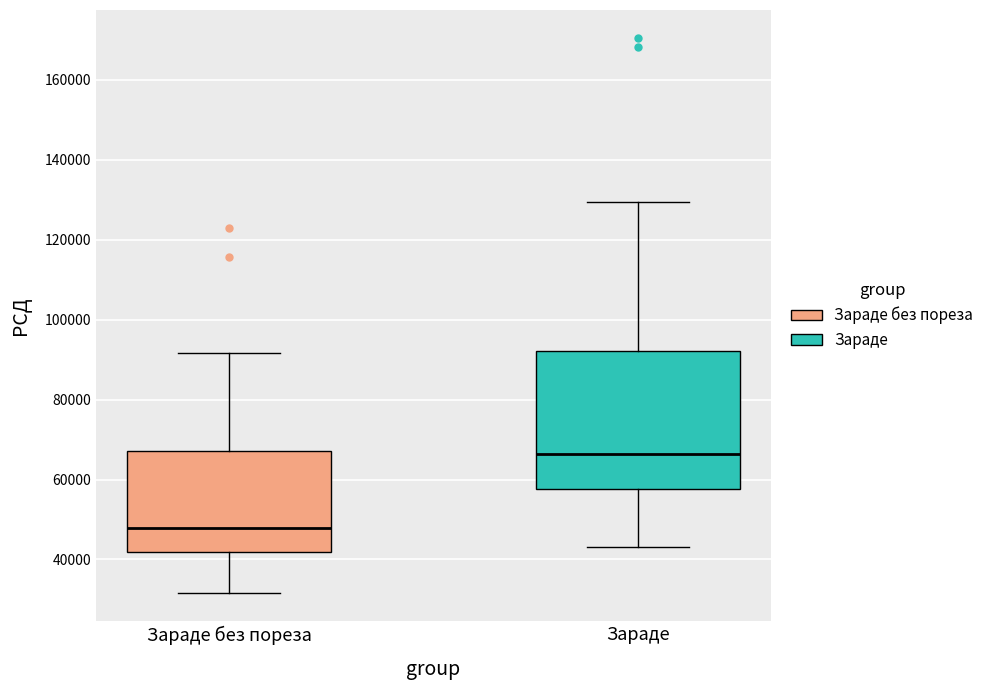

Which box has the lowest median line?

Зараде без пореза